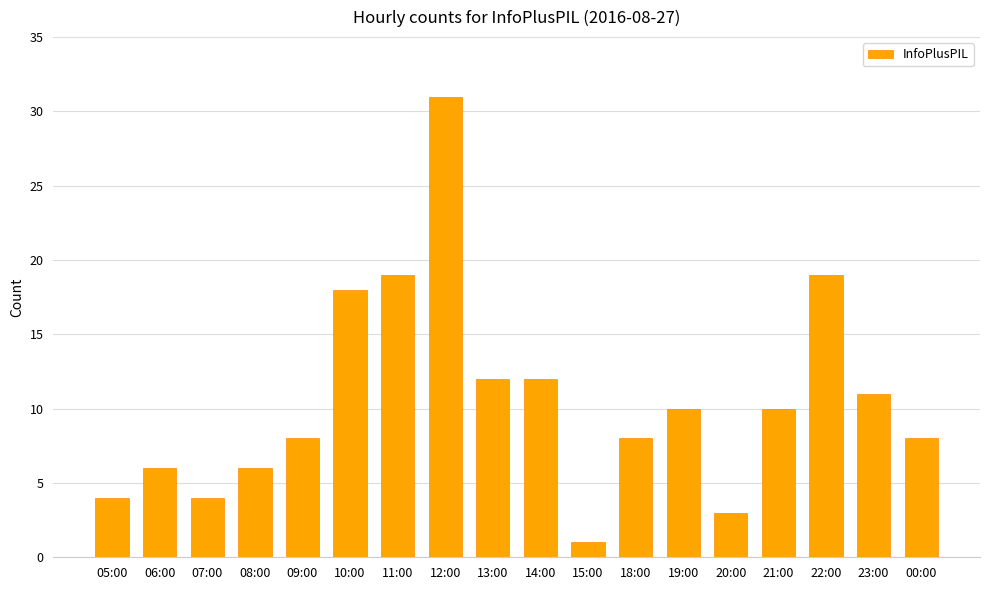

Where does the data first go above 10?

10:00